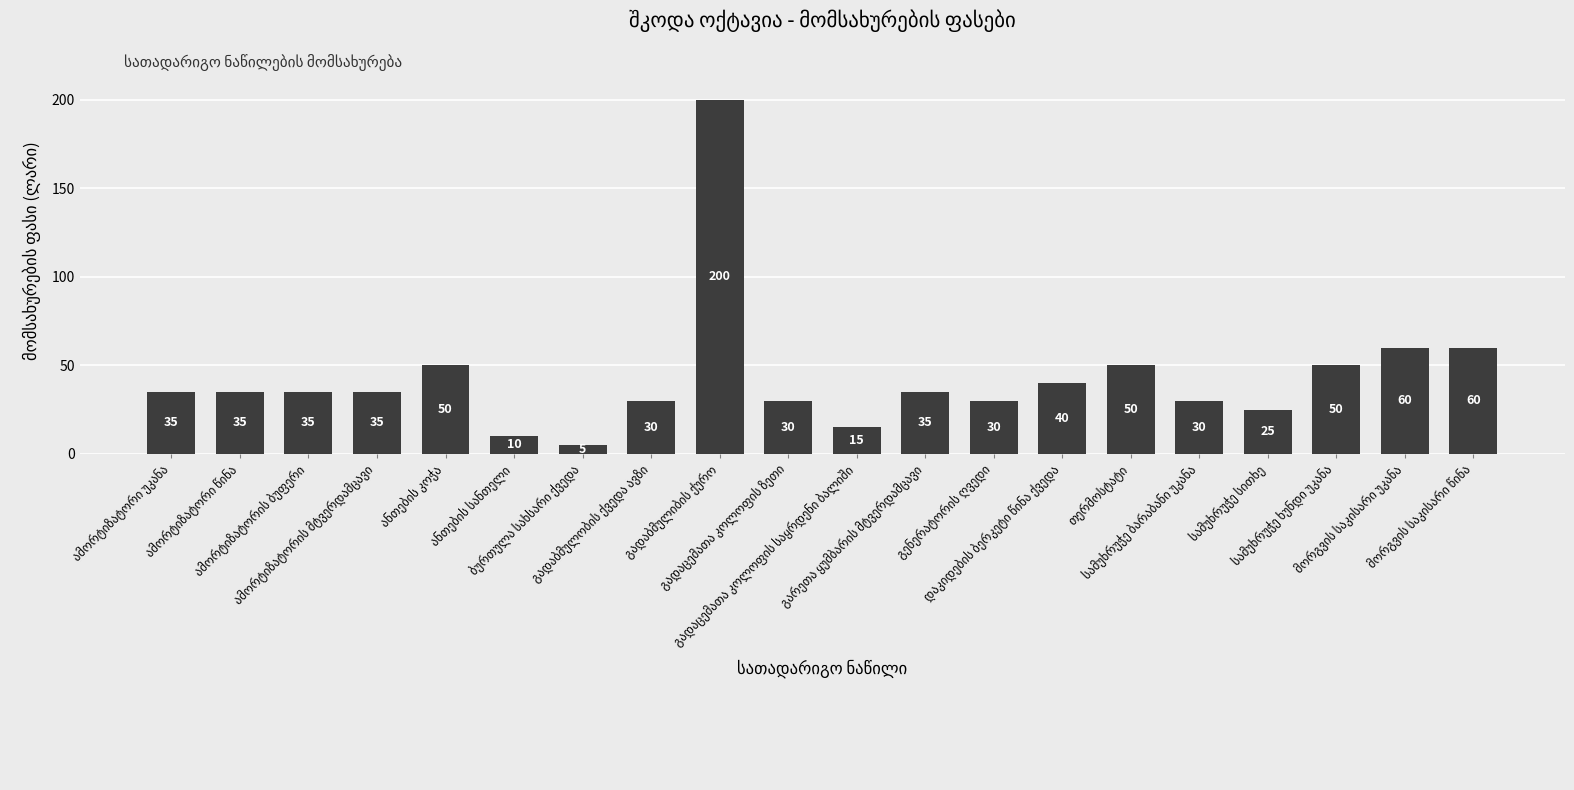

What is the difference between the second highest and minimum values?

55